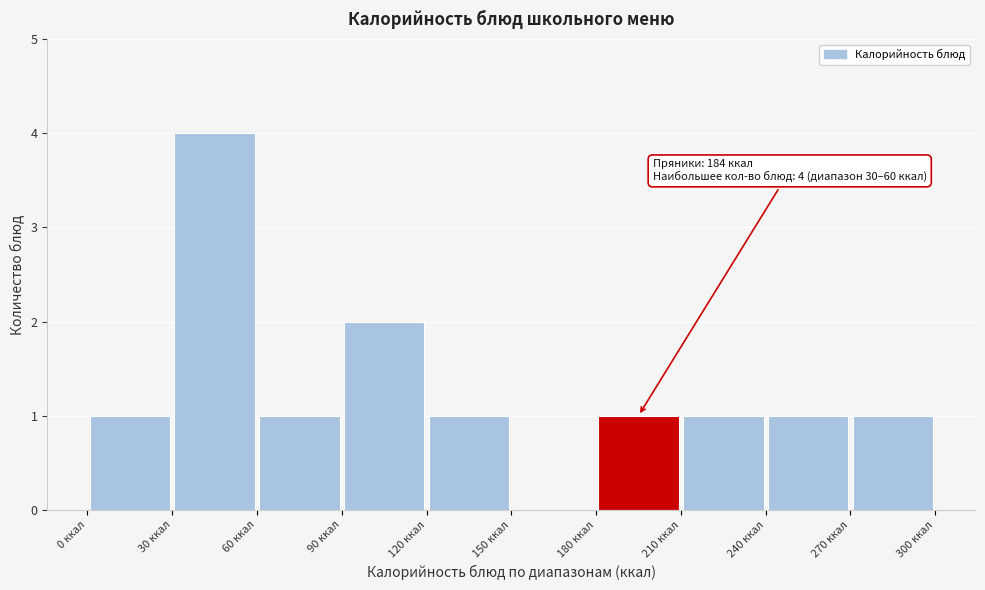

Which range on the x-axis has the tallest bar?

30 to 60